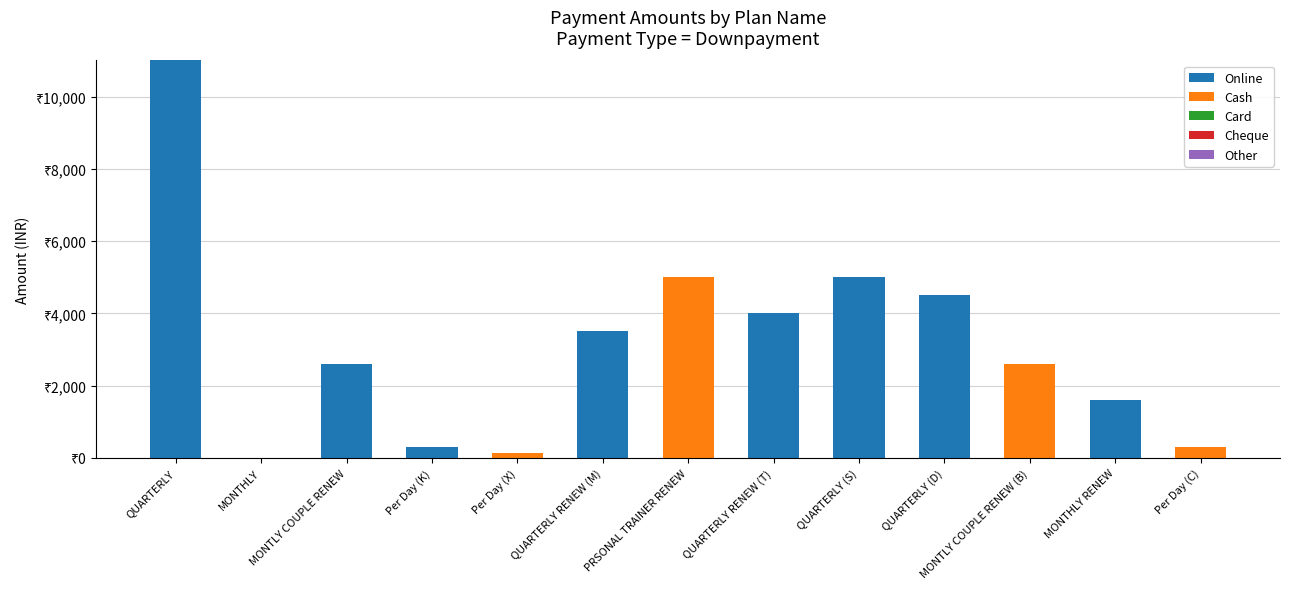

Does the chart contain stacked bars?

Yes